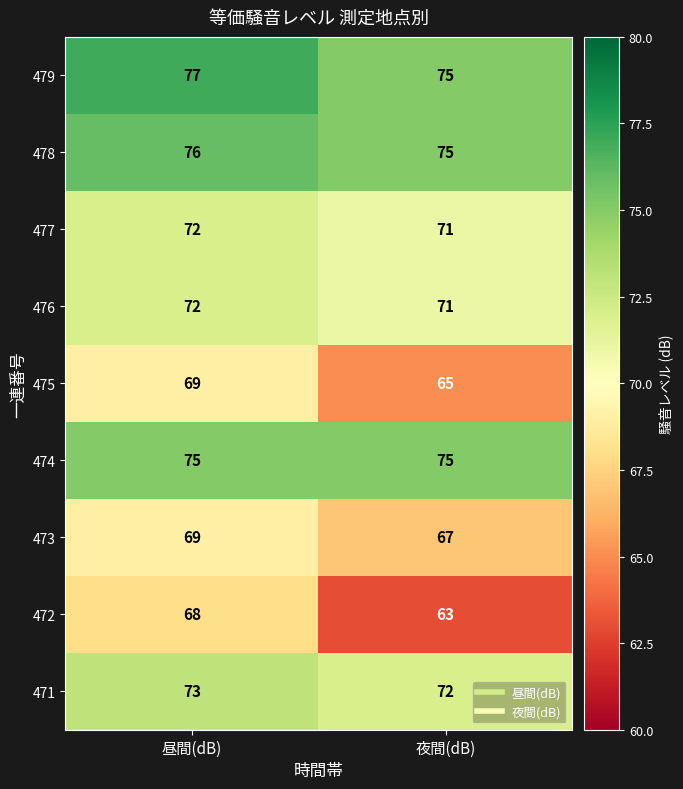

What is the minimum value shown in the chart?

63